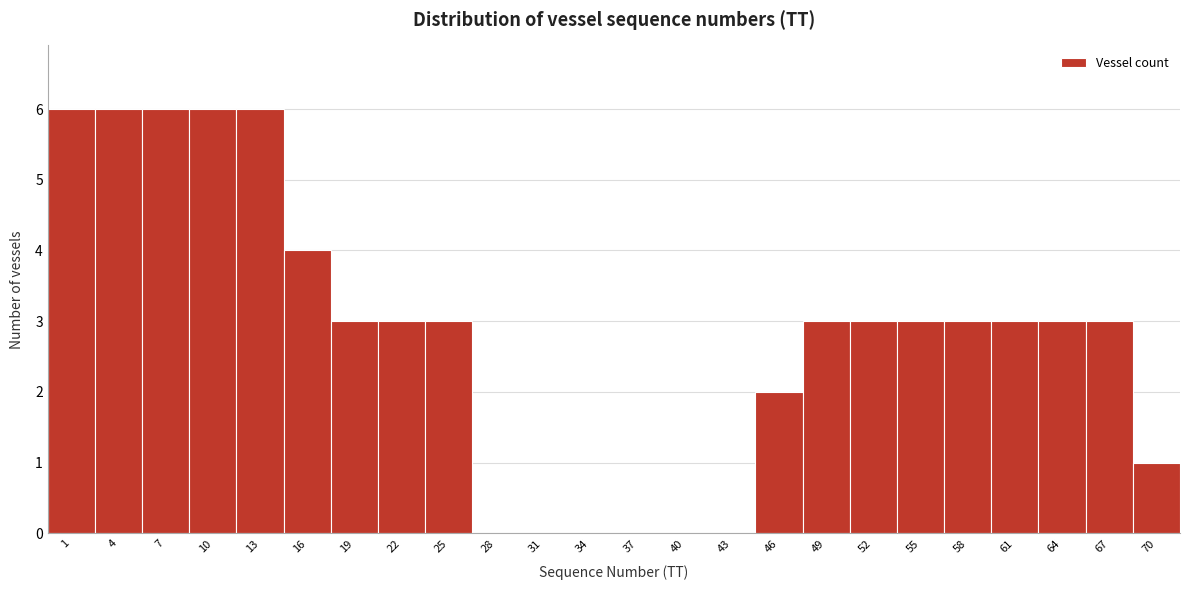

Reading right to left, list all the values displayed in this chart.

70=1	67=3	64=3	61=3	58=3	55=3	52=3	49=3	46=2	43=0	40=0	37=0	34=0	31=0	28=0	25=3	22=3	19=3	16=4	13=6	10=6	7=6	4=6	1=6